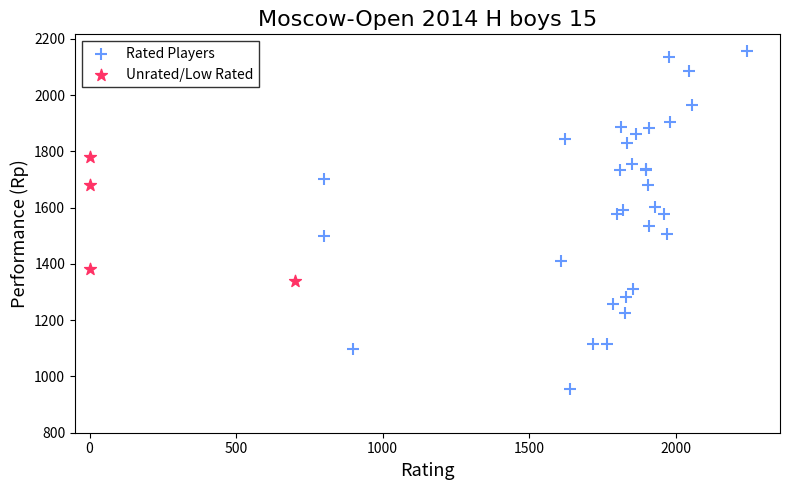

Which series reaches the minimum Y coordinate?

Rated Players